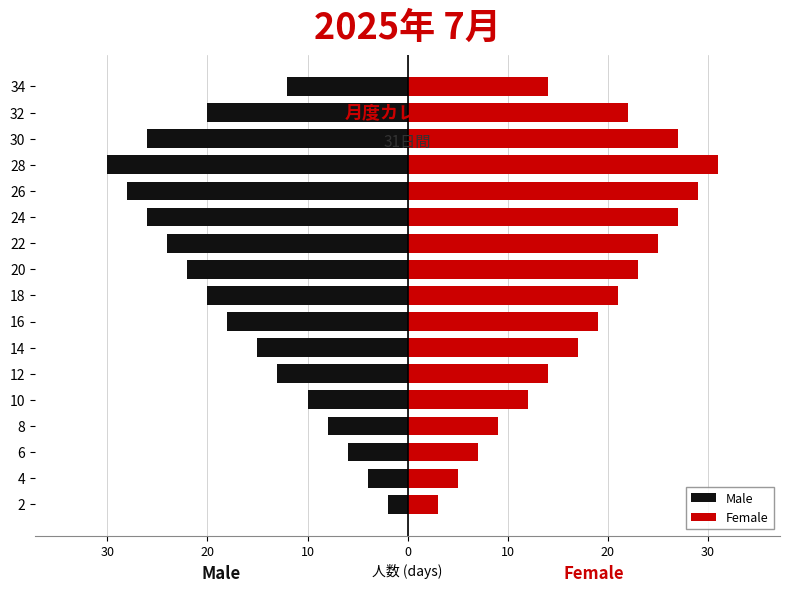

At 16, list the series in order from smallest to largest.

Male, Female